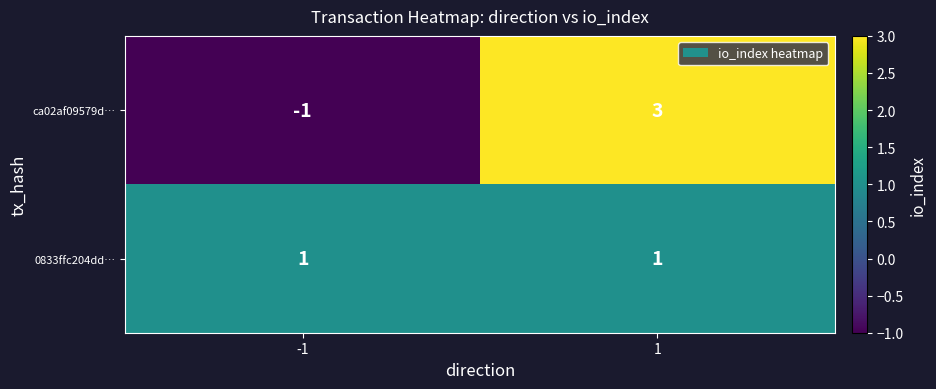

True or false: 0833ffc204dd… has a value of 0 at -1.

False